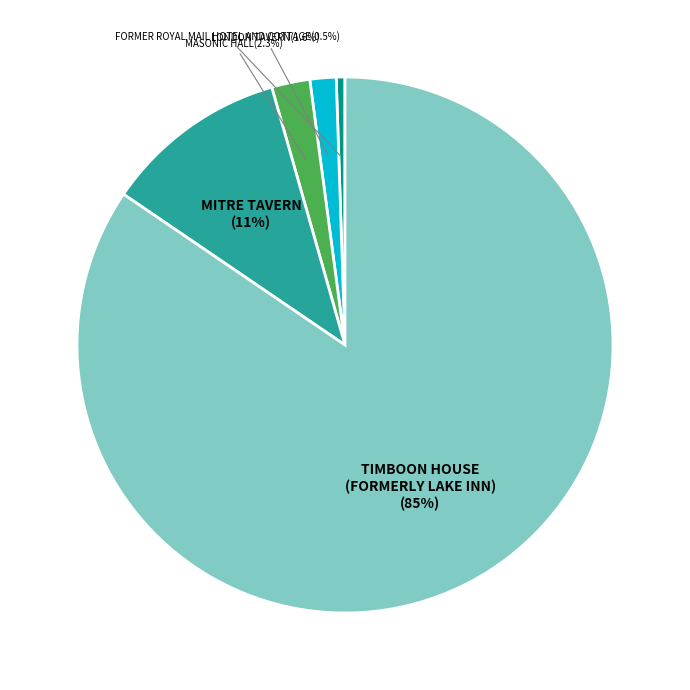

Which slice is the smallest?

FORMER ROYAL MAIL HOTEL AND COTTAGE